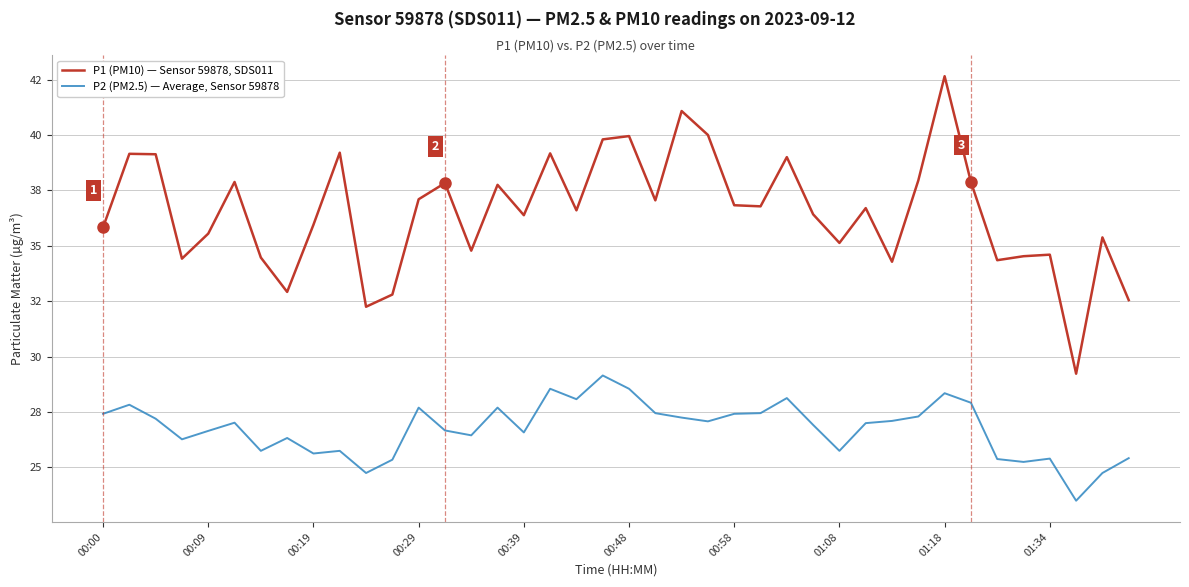

Which label corresponds to the largest value in the chart?

01:18